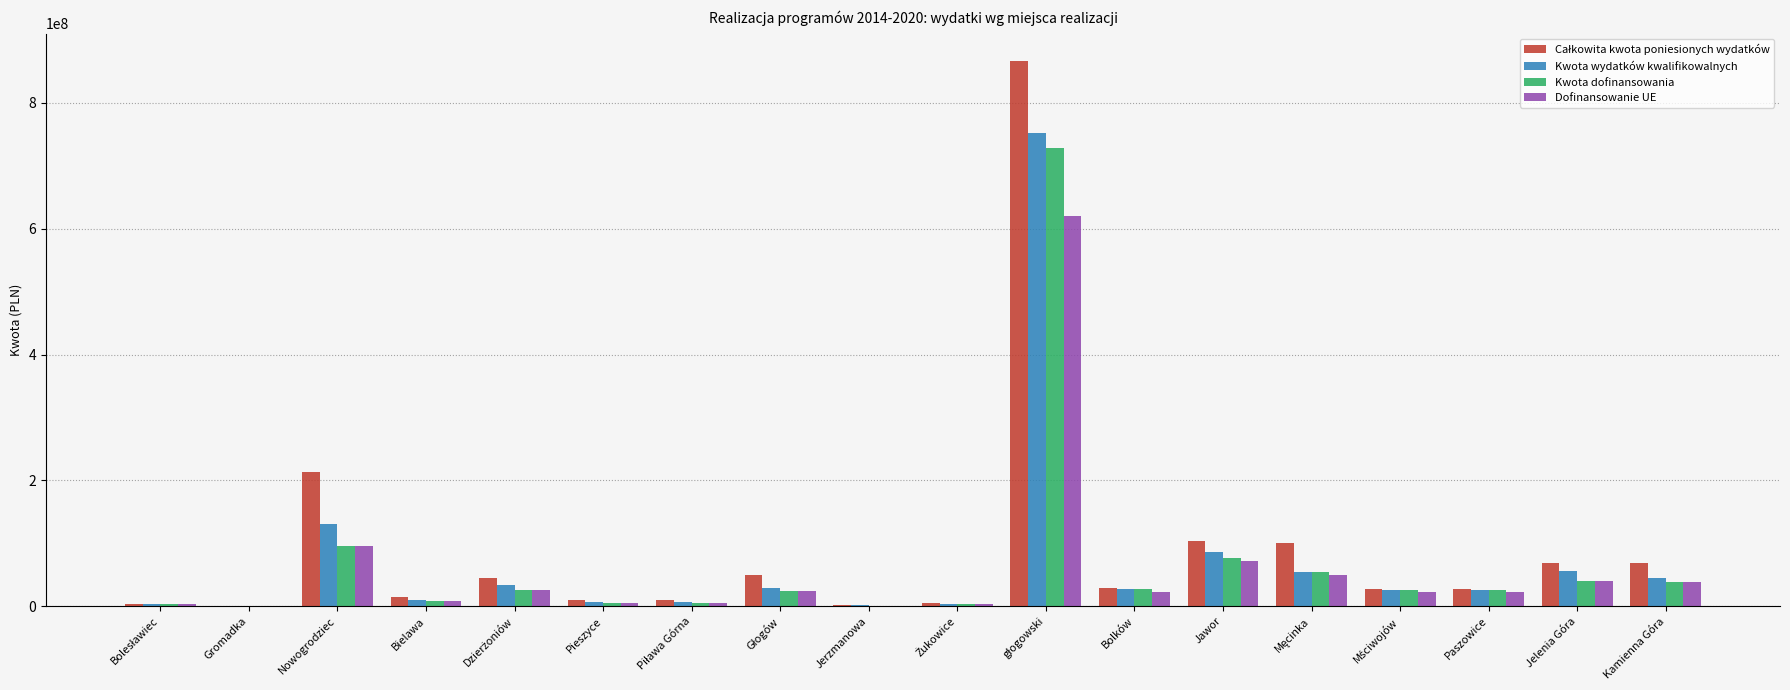

Does the chart contain stacked bars?

No